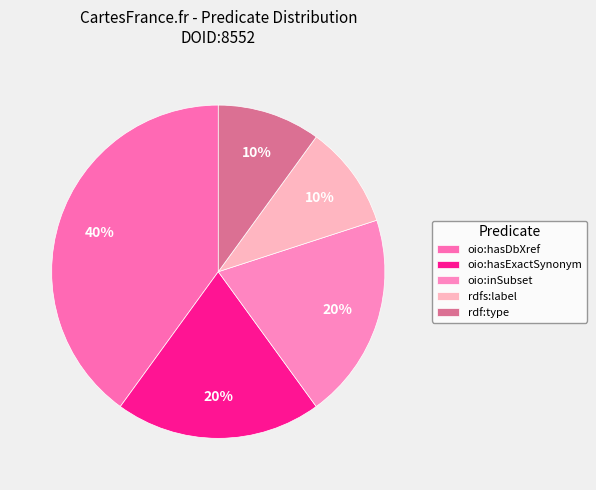

What is the largest slice in the pie chart?

oio:hasDbXref